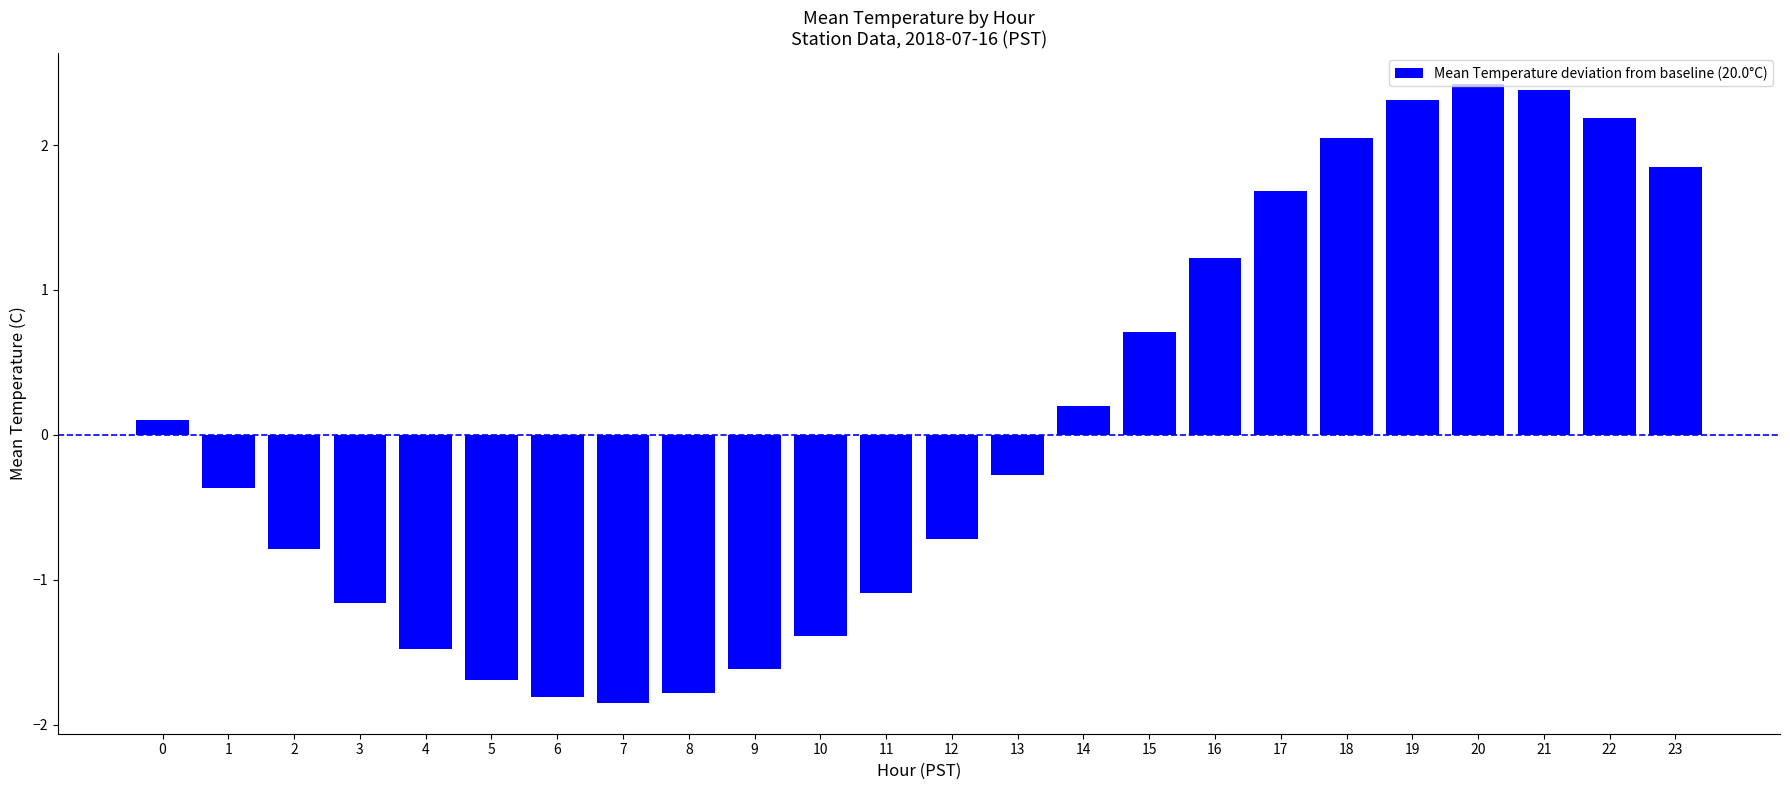

What is the greatest value displayed?

2.4